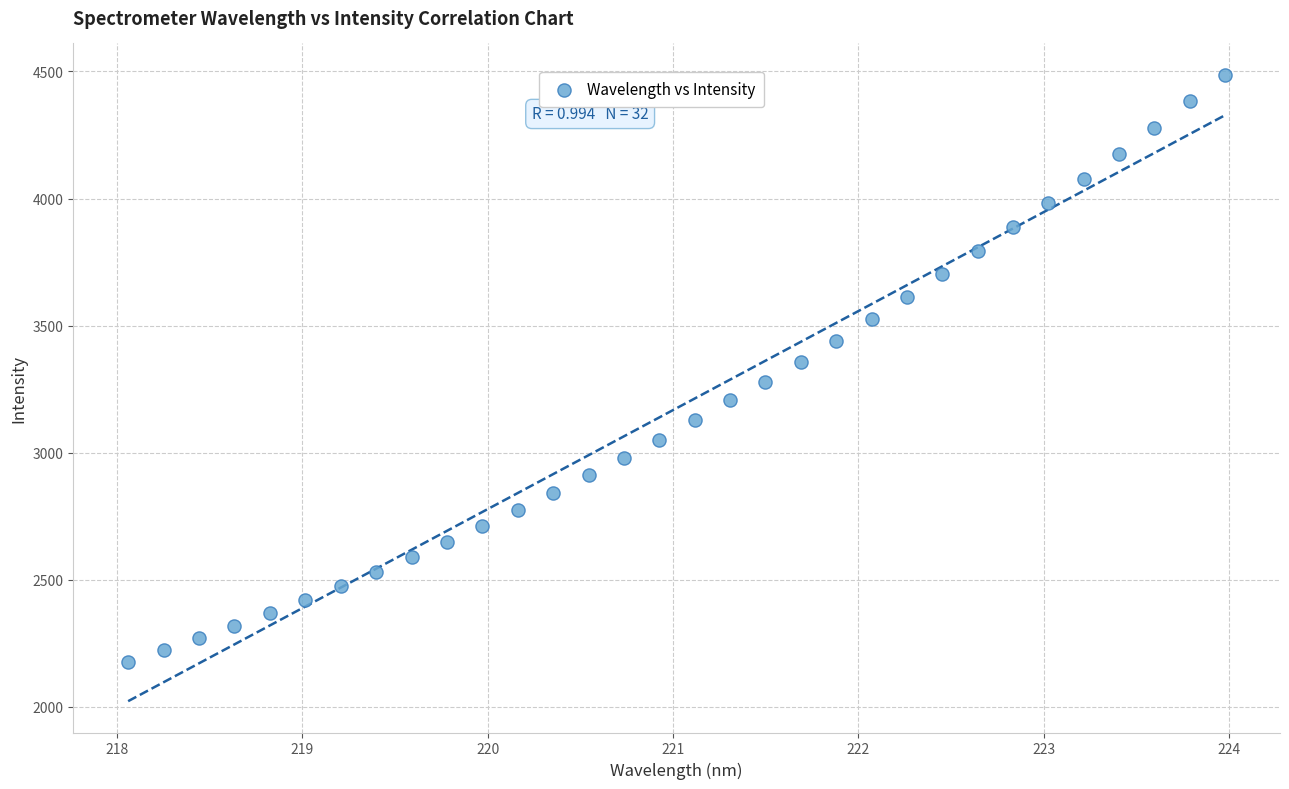

What is the range of X values (max minus min)?

5.9